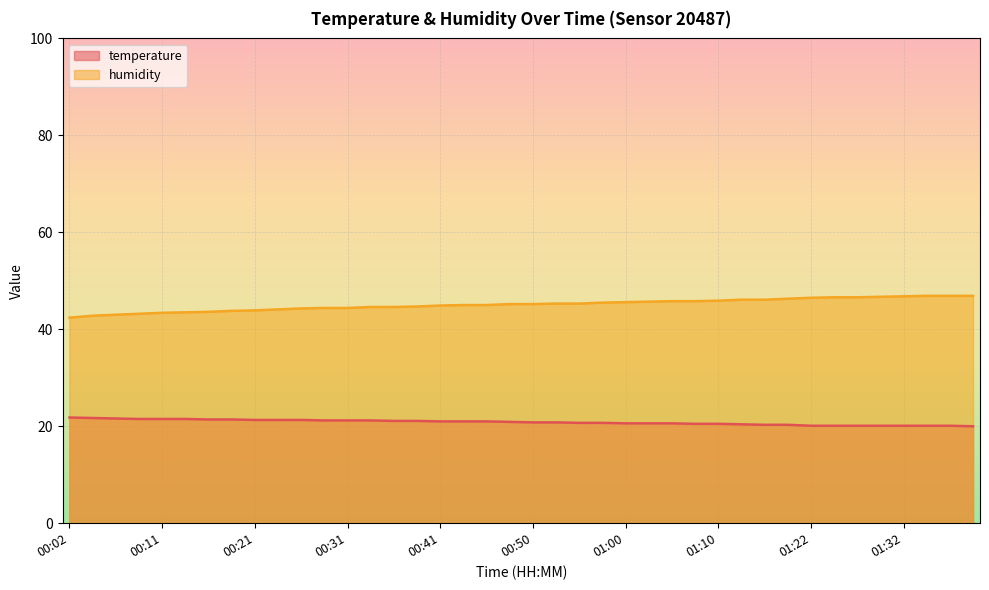

Which series has the widest spread of values?

humidity